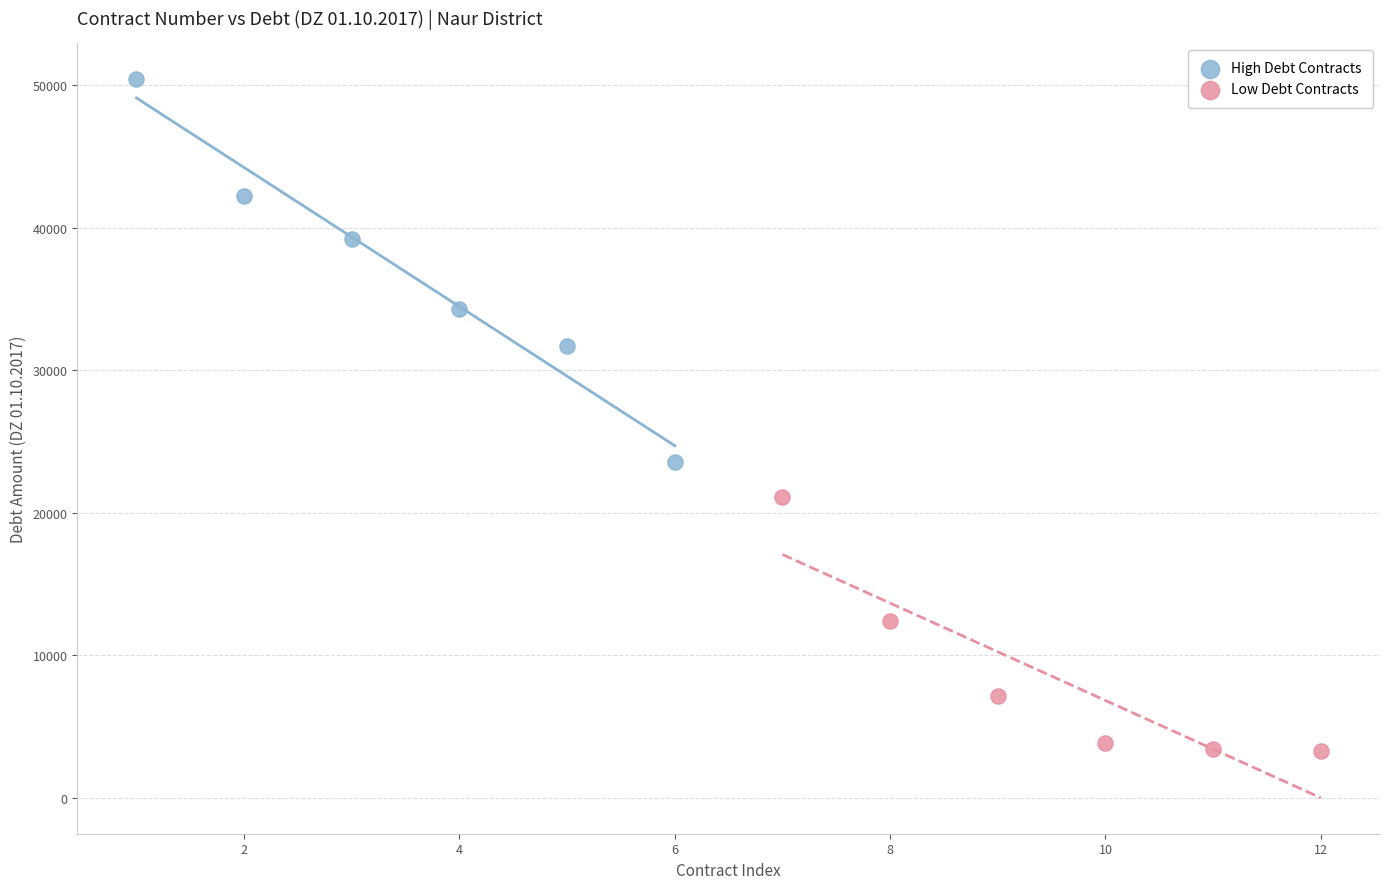

Which series contains the highest Y value?

High Debt Contracts